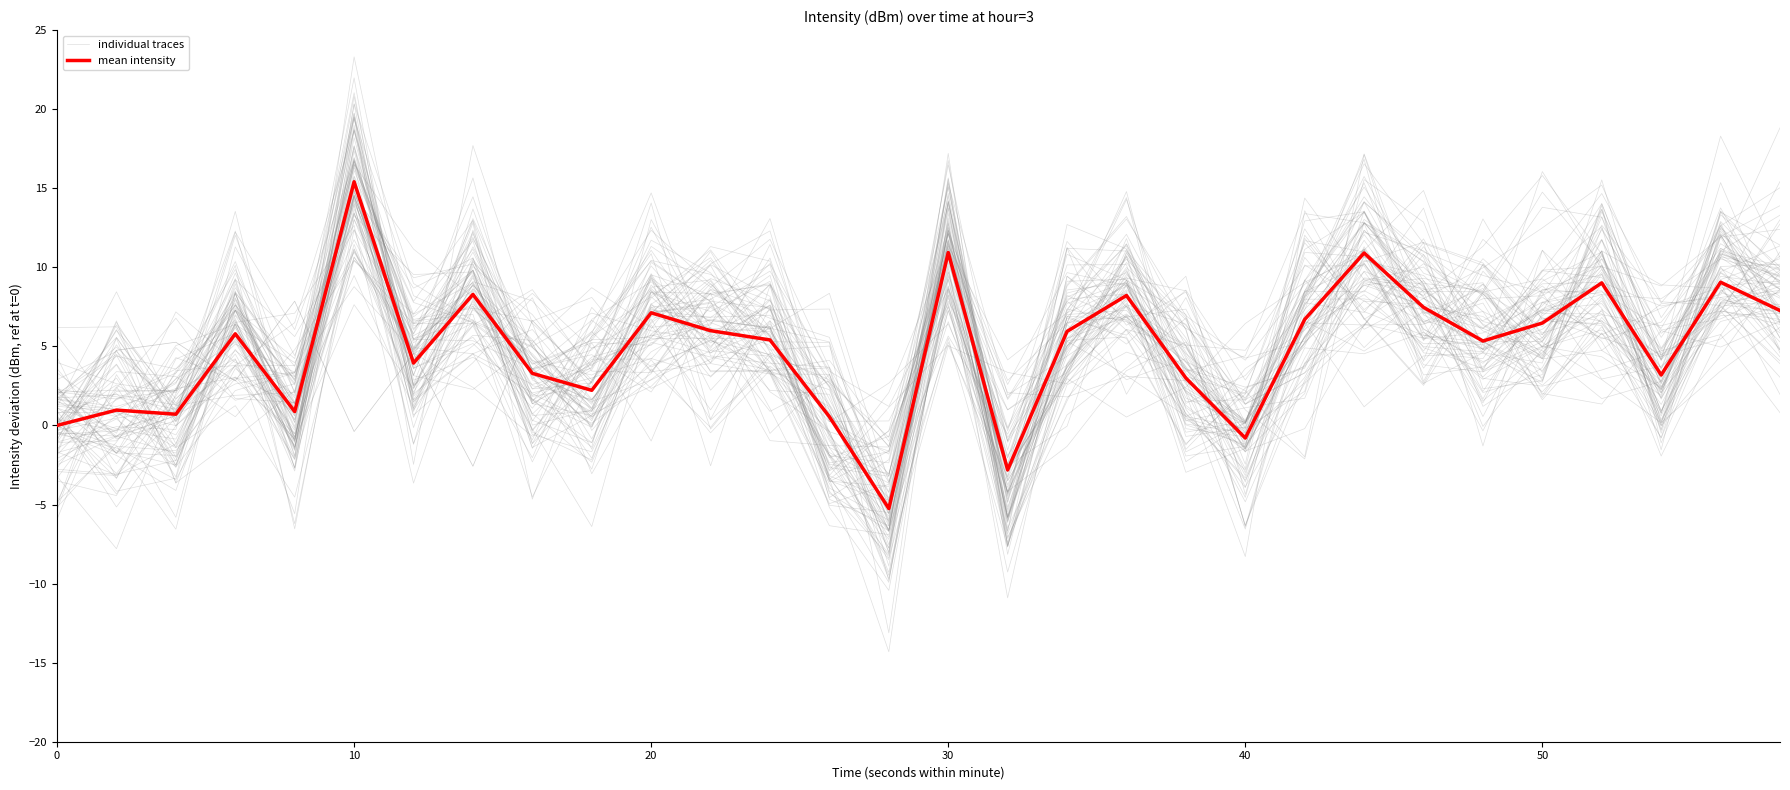

Does the chart display data point markers on the line(s)?

No